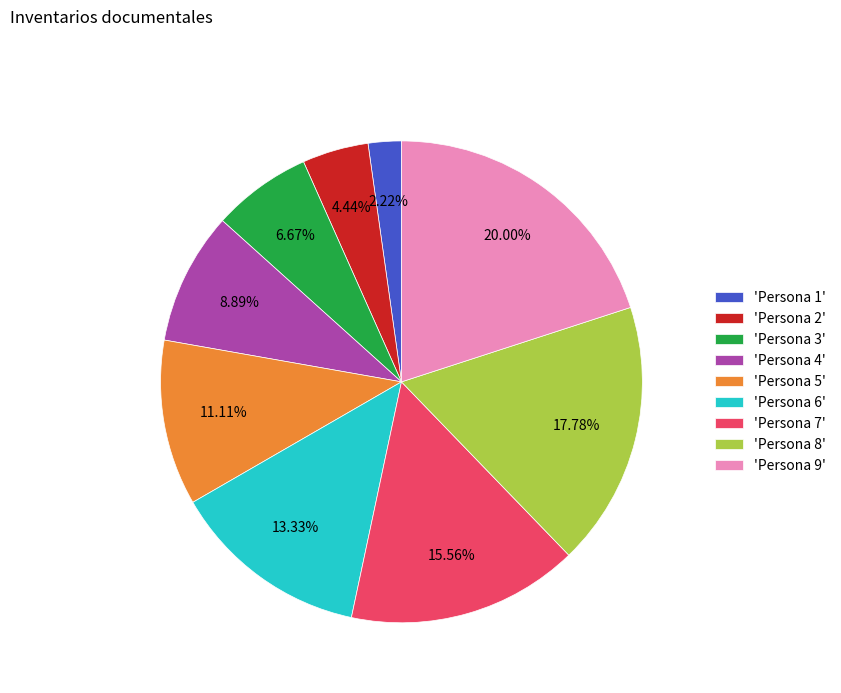

What is the largest slice in the pie chart?

'Persona 9'